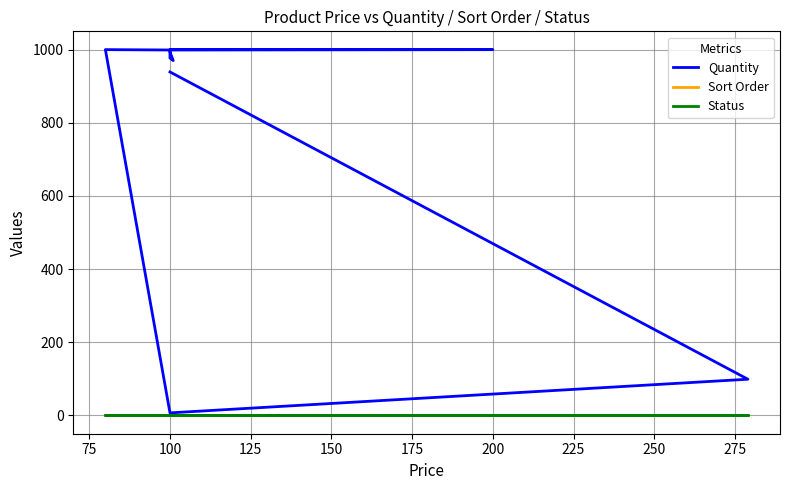

Rank the series at 100 from lowest to highest value.

Sort Order, Status, Quantity